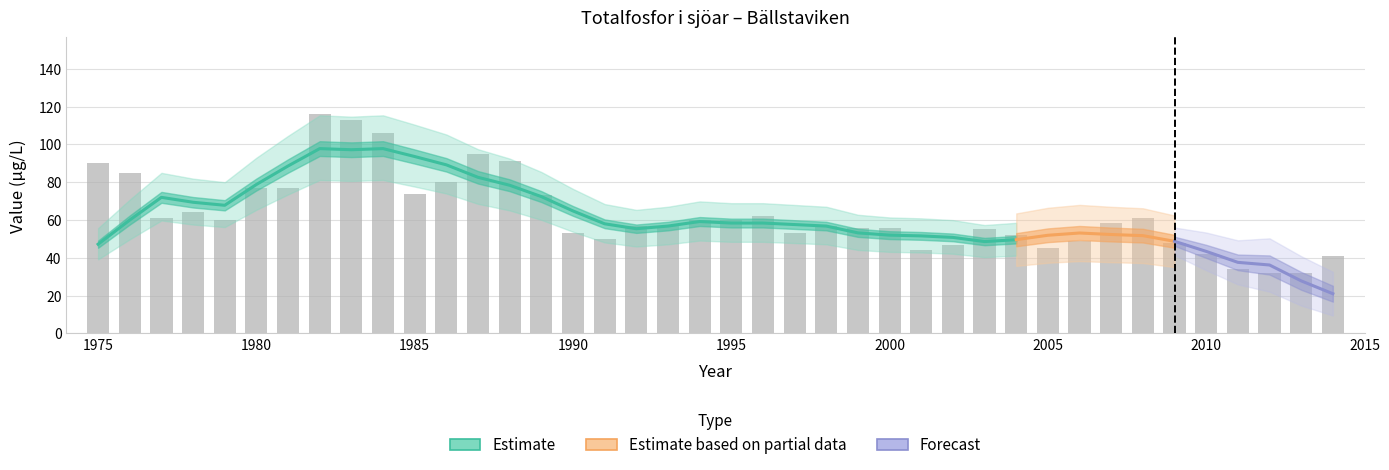

Reading left to right, list all the values displayed in this chart.

1975=90.0	1976=85.0	1977=61.0	1978=64.0	1979=60.0	1980=77.0	1981=77.0	1982=116.0	1983=113.0	1984=106.0	1985=74.0	1986=80.0	1987=95.0	1988=91.0	1989=73.0	1990=53.0	1991=50.0	1992=57.0	1993=57.0	1994=60.0	1995=60.0	1996=62.0	1997=53.0	1998=57.0	1999=56.0	2000=56.0	2001=44.0	2002=47.0	2003=55.0	2004=52.0	2005=45.0	2006=49.0	2007=58.7	2008=61.0	2009=48.0	2010=42.0	2011=34.0	2012=32.0	2013=32.0	2014=41.0